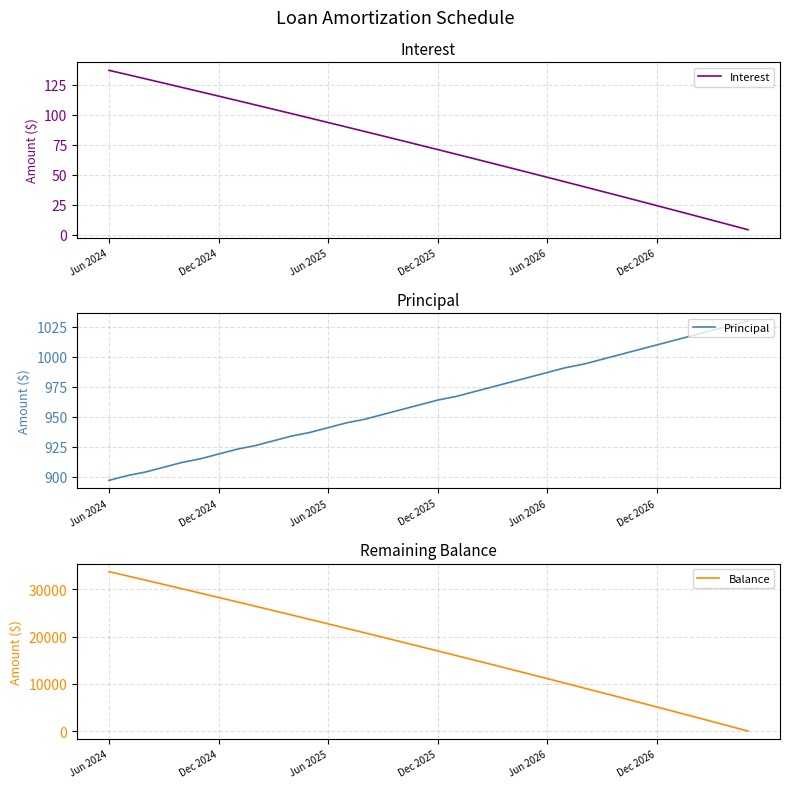

Is this an area chart (filled region under the line)?

No